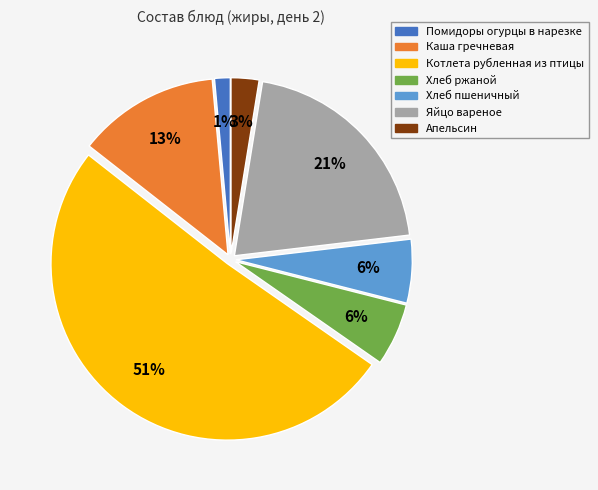

To the nearest percent, what is the average slice percentage?

14%